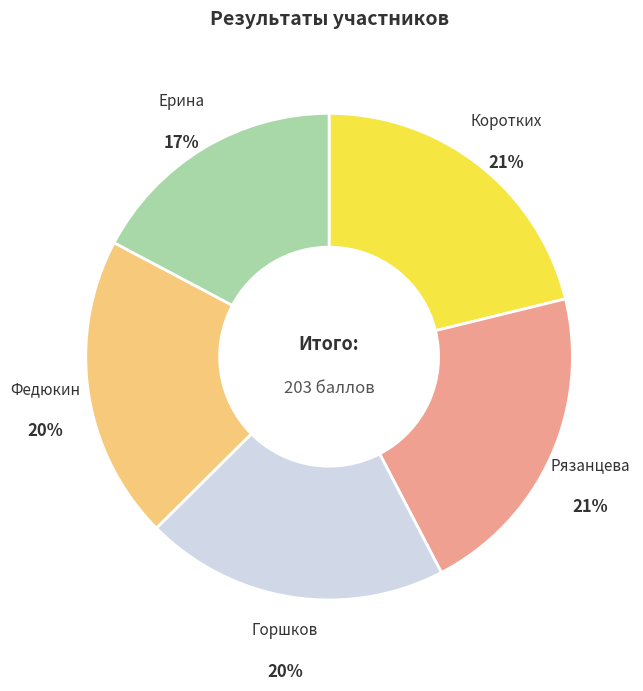

Is Горшков the majority of the pie?

No